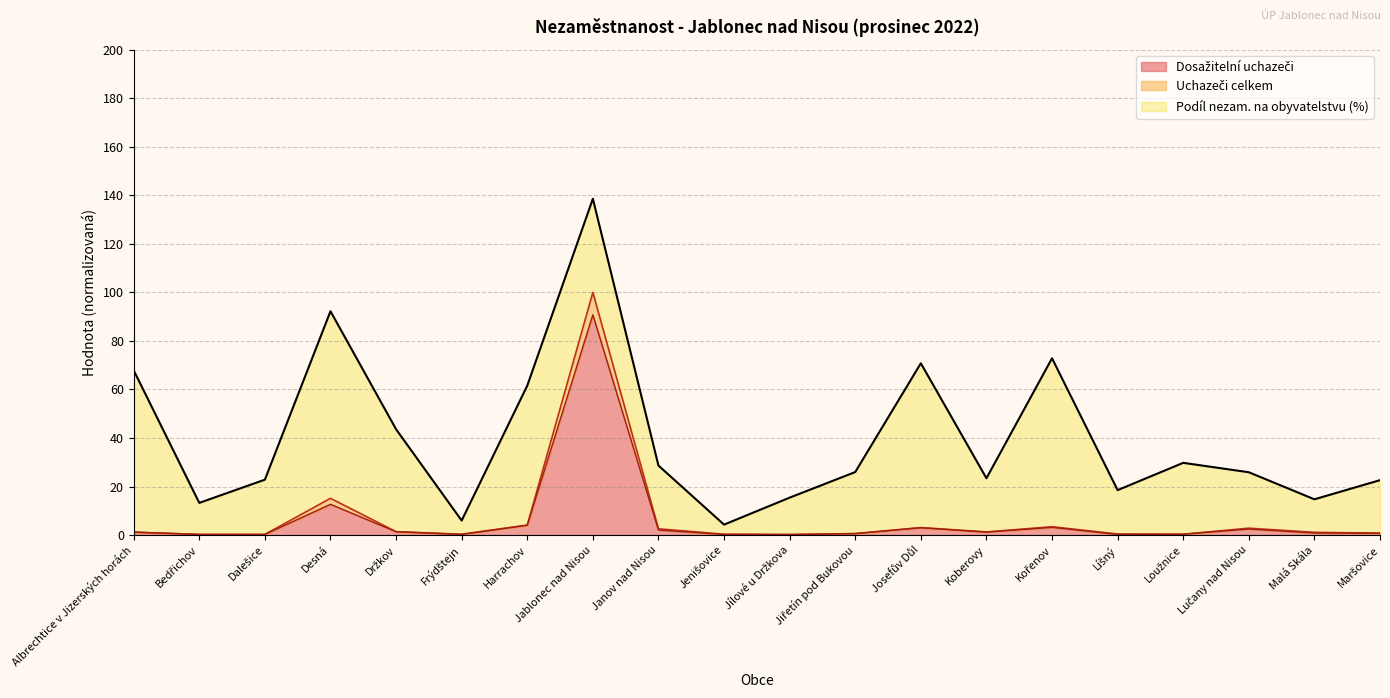

At which category is the sum across all series the highest?

Jablonec nad Nisou